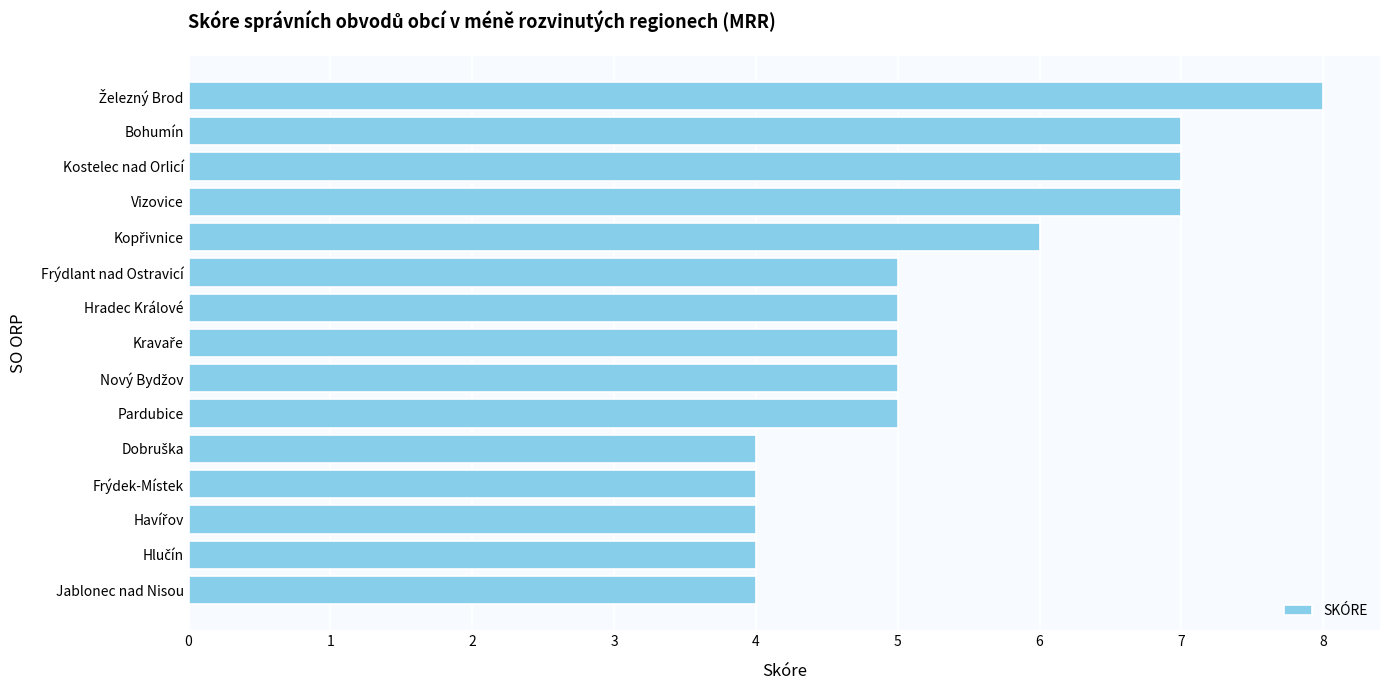

What is the maximum value shown in the chart?

8